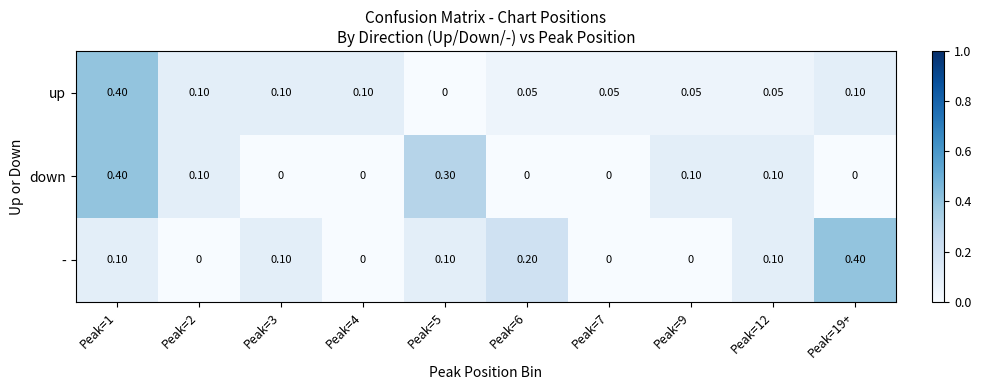

Is the value of - at Peak=6 greater than the value of up at Peak=4?

Yes